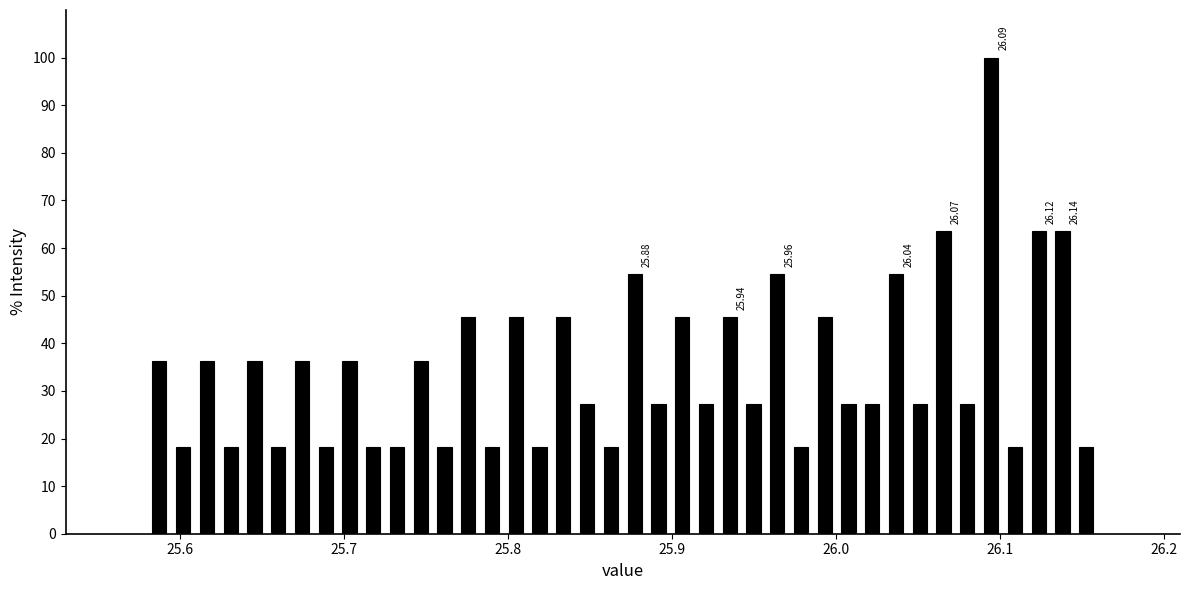

Around what value on the x-axis is the tallest bar? Give the approximate position of its centre, as read against the axis.

26.09